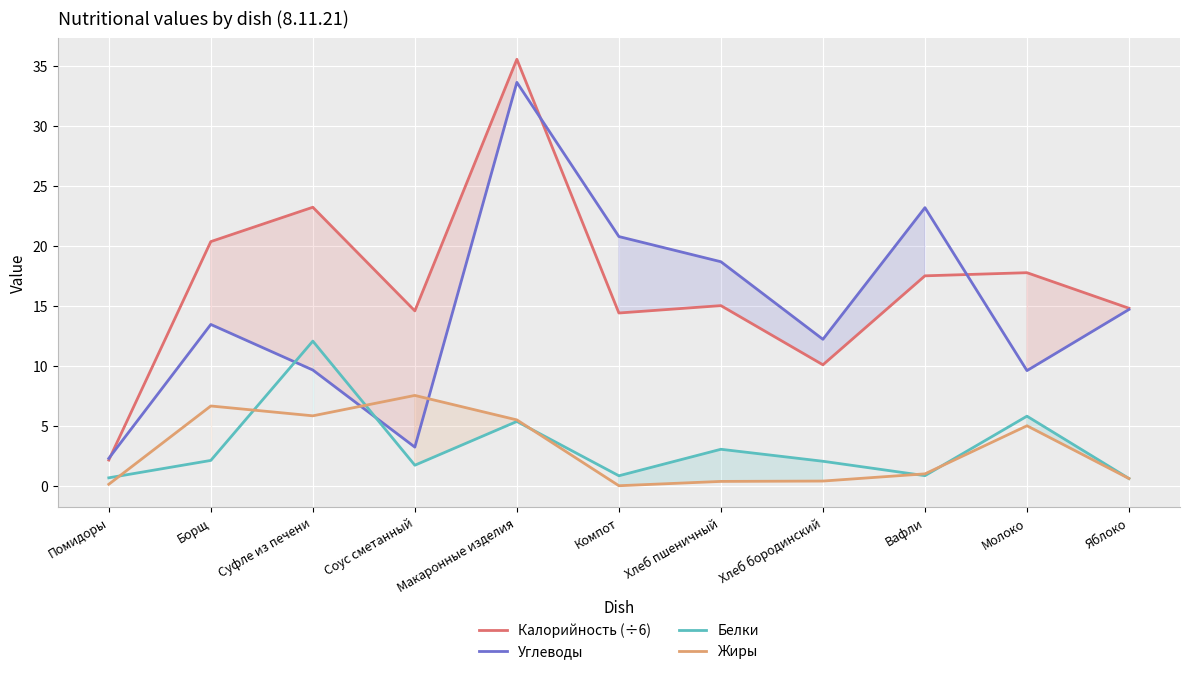

Is the value of Жиры at Компот greater than the value of Белки at Хлеб бородинский?

No